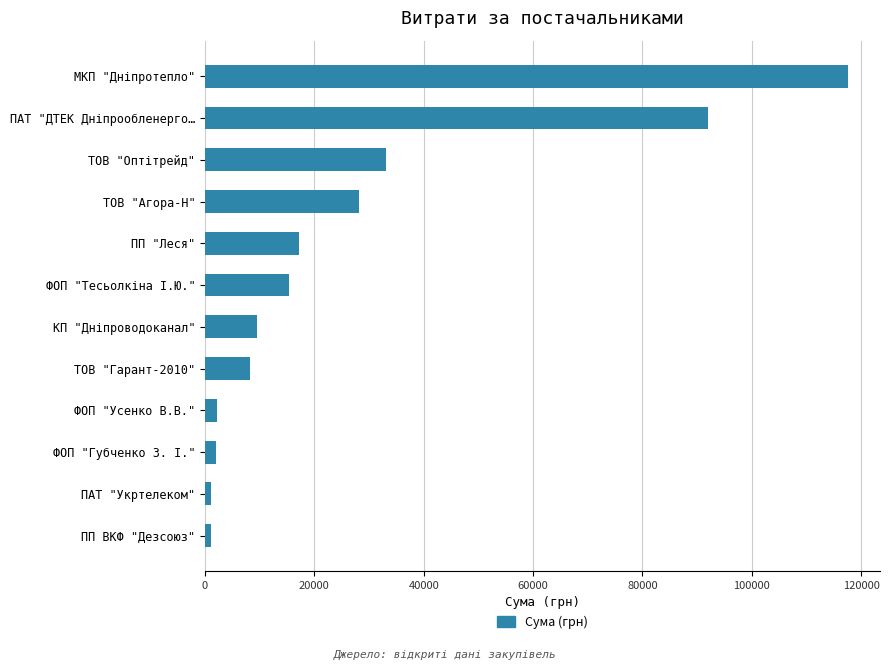

At which label is the value closest to 59313?

ТОВ "Оптітрейд"